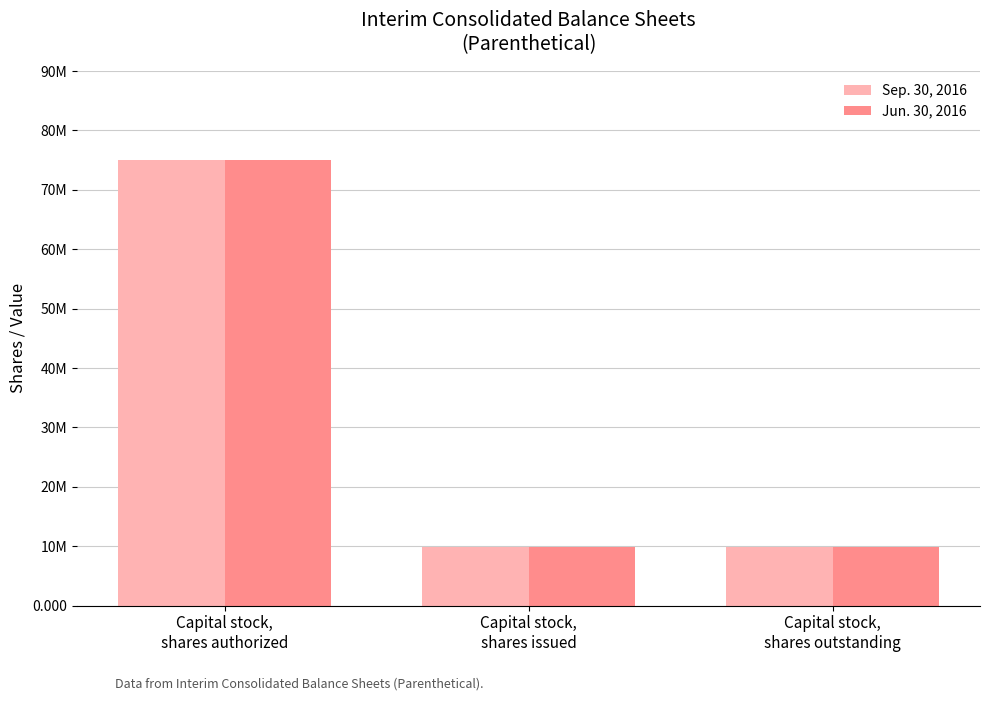

The value of Sep. 30, 2016 at Capital stock,
shares issued is 14441120. True or false?

False